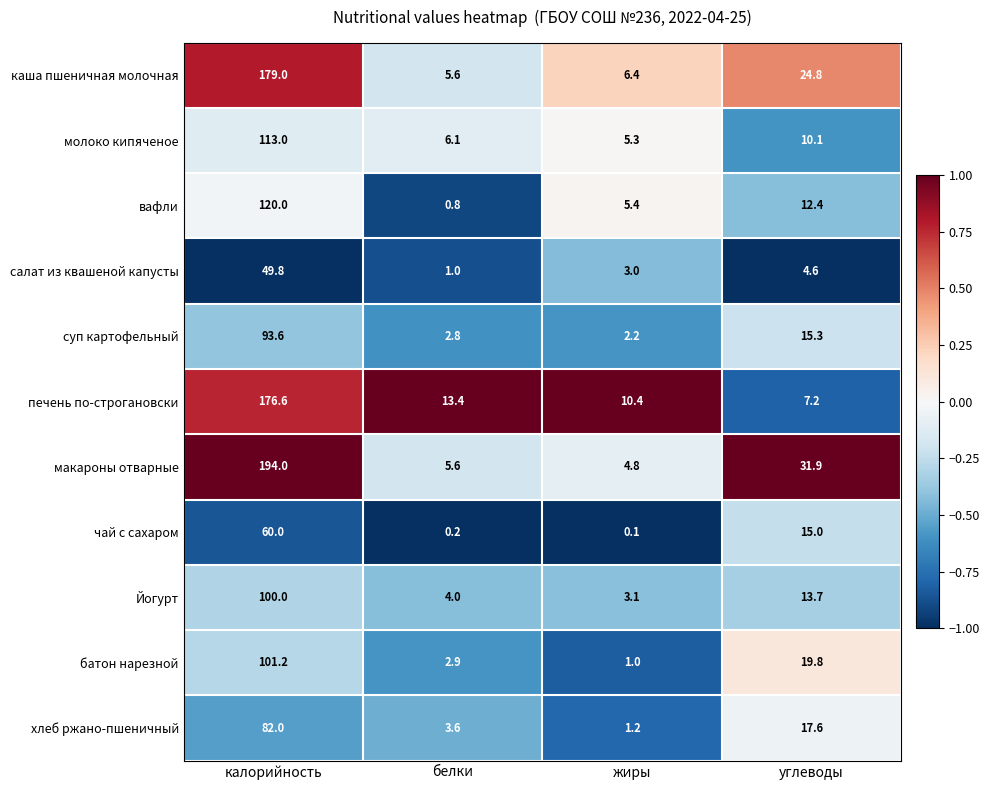

Is it true that Йогурт equals 13.7 at углеводы?

True